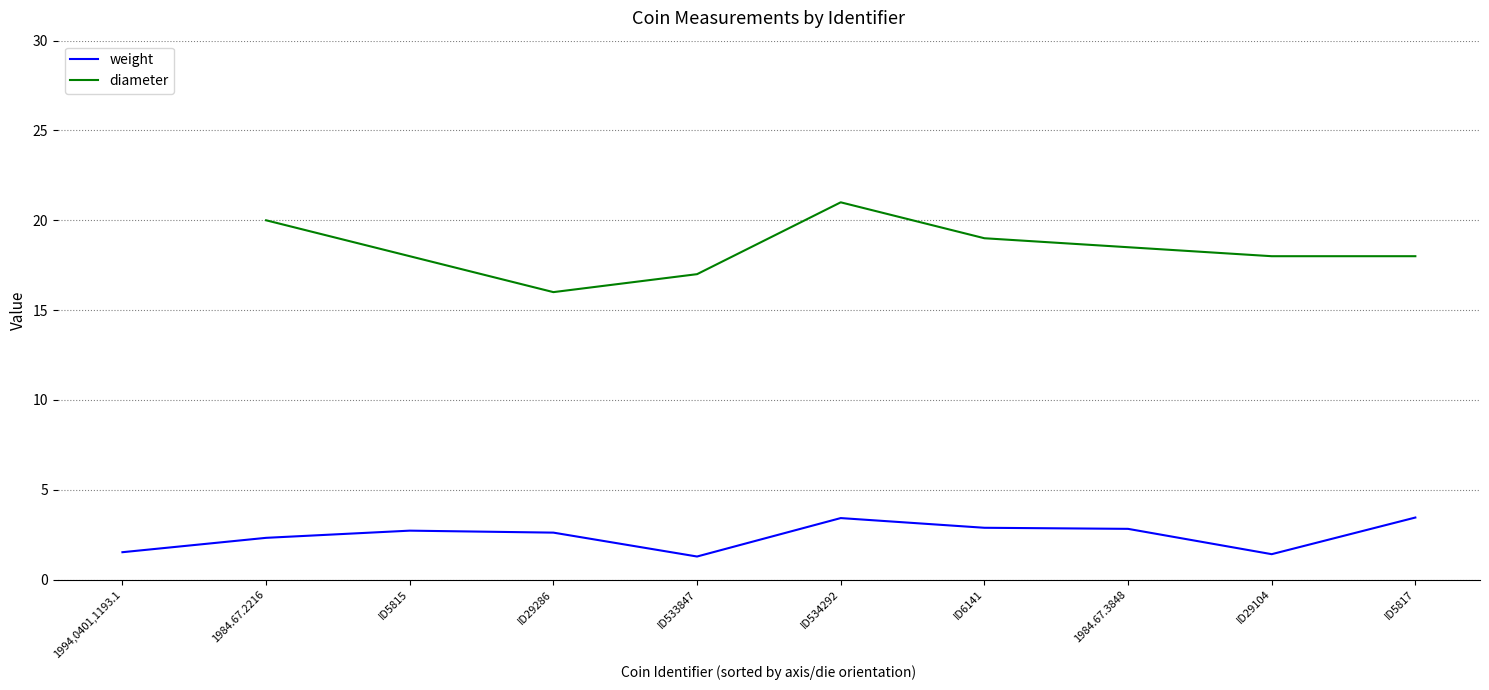

Which series has the largest range (max minus min)?

weight